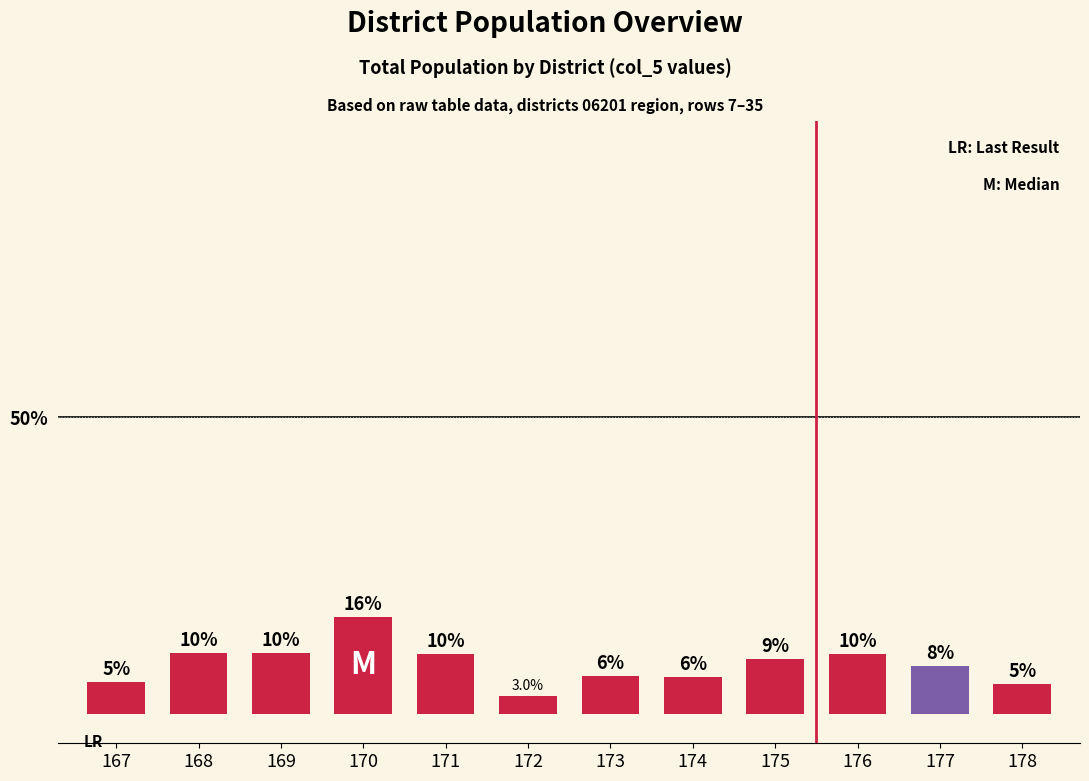

What is the maximum value shown in the chart?

16.4